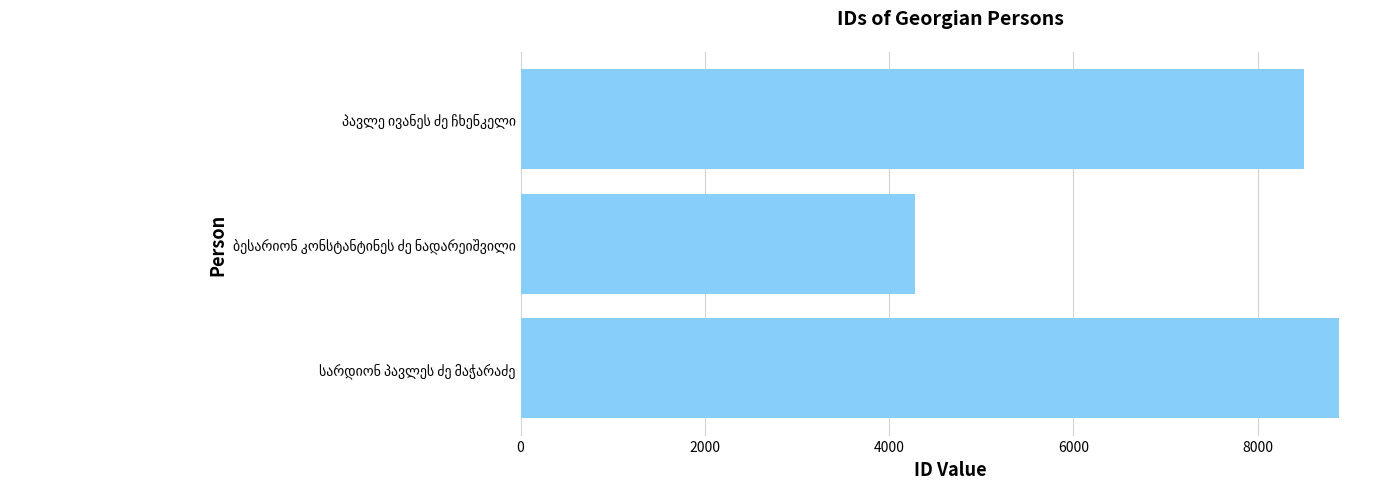

What is the average value?

7222